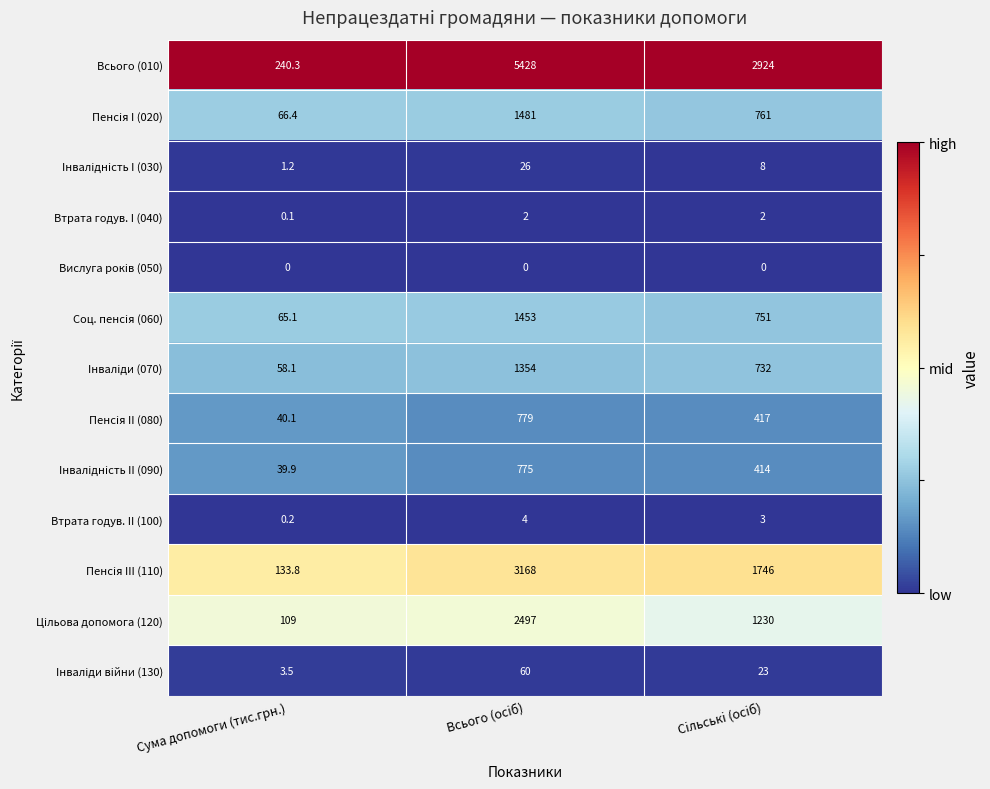

What is the difference between the maximum and minimum values in the Iнвалiднiсть I (030) series?

24.8